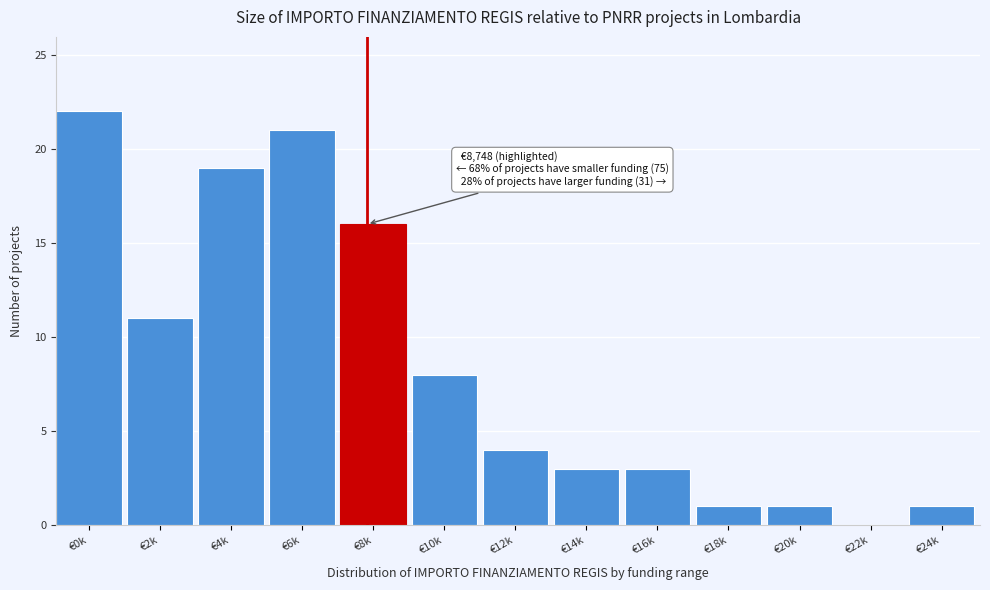

Reading left to right, what are all the values shown in this chart?

€0k=22	€2k=11	€4k=19	€6k=21	€8k=16	€10k=8	€12k=4	€14k=3	€16k=3	€18k=1	€20k=1	€22k=0	€24k=1